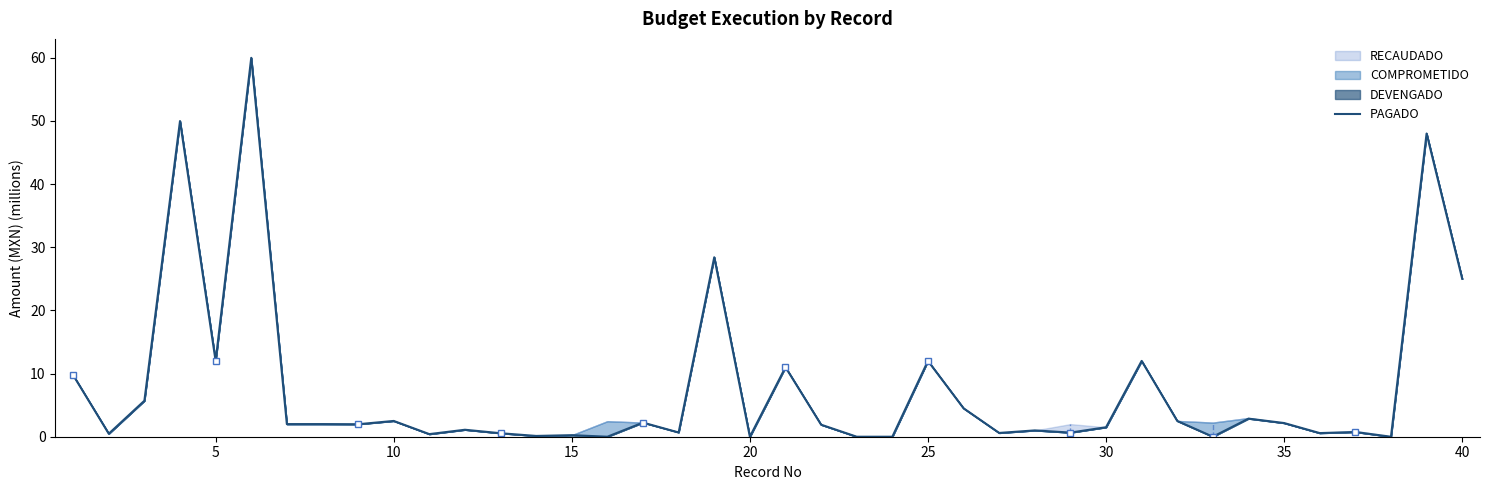

What is the difference between the maximum and minimum values?

60.0